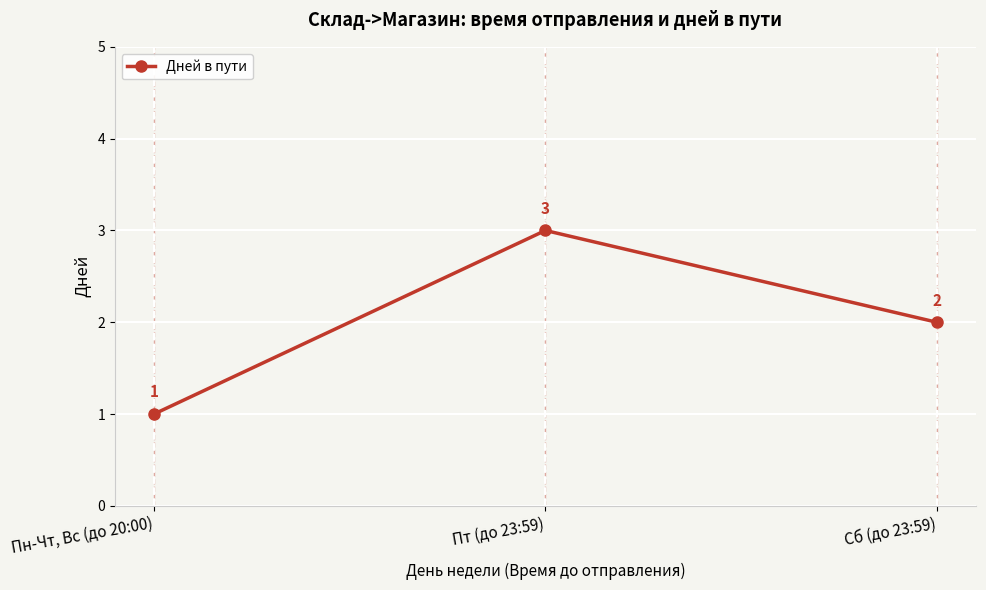

What is the ratio of the value at Пн-Чт, Вс (до 20:00) to the value at Пт (до 23:59)?

0.3